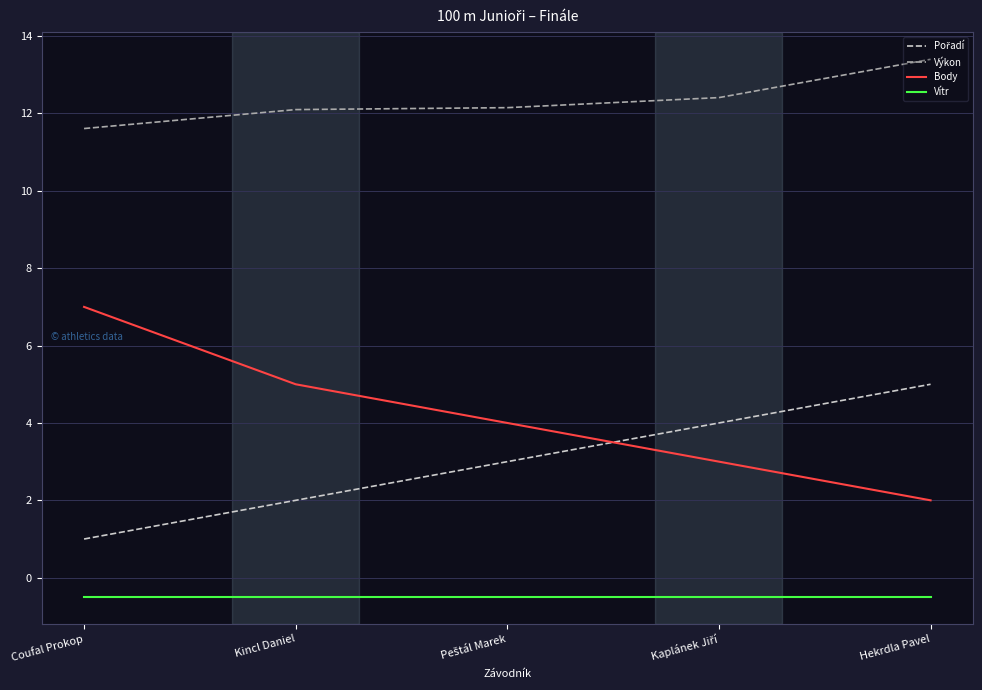

Is the value of Výkon at Hekrdla Pavel greater than the value of Body at Kincl Daniel?

Yes